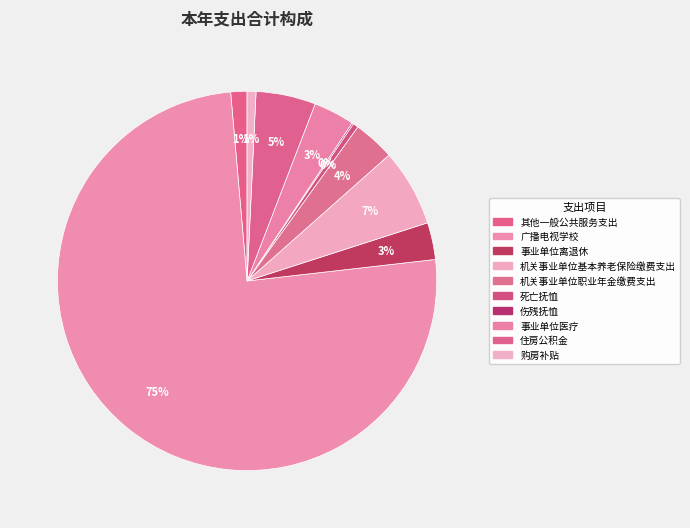

Which slice represents more than half of the pie?

广播电视学校